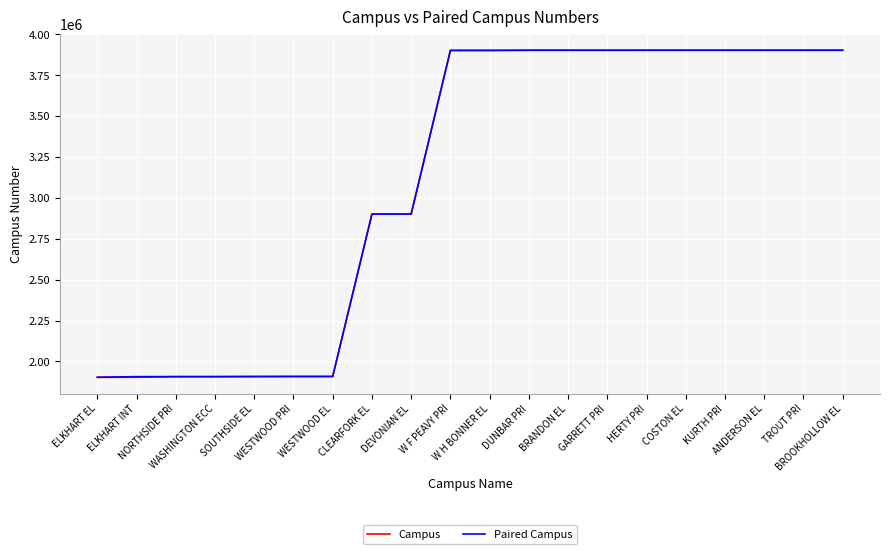

How many lines are shown in the chart?

2